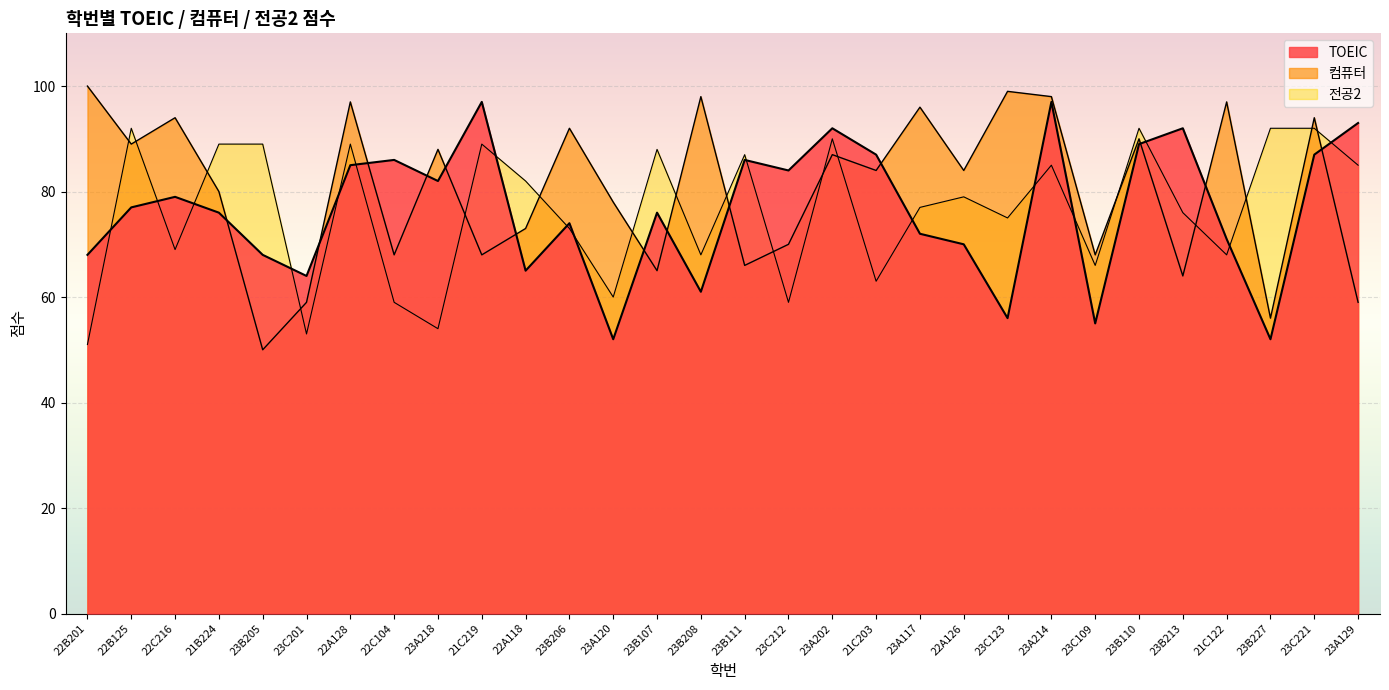

What is the greatest value displayed?

100